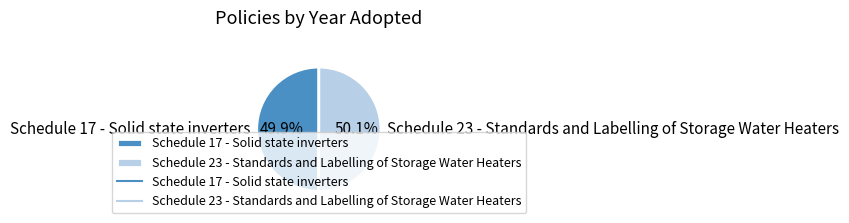

Does any single category account for the majority?

Yes